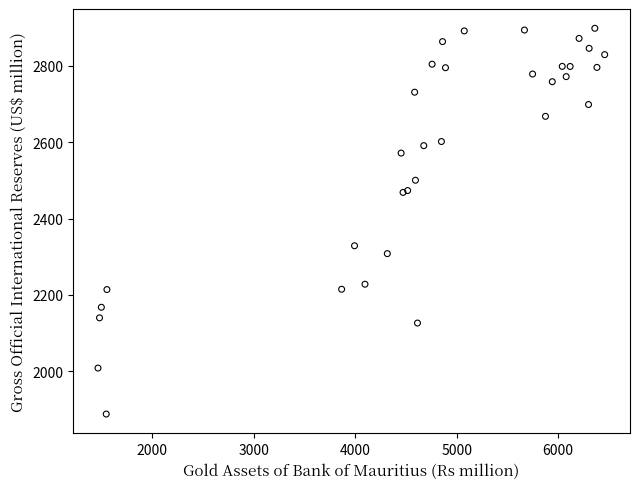

What Y value in the scatter plot is closest to 2393?

2328.8